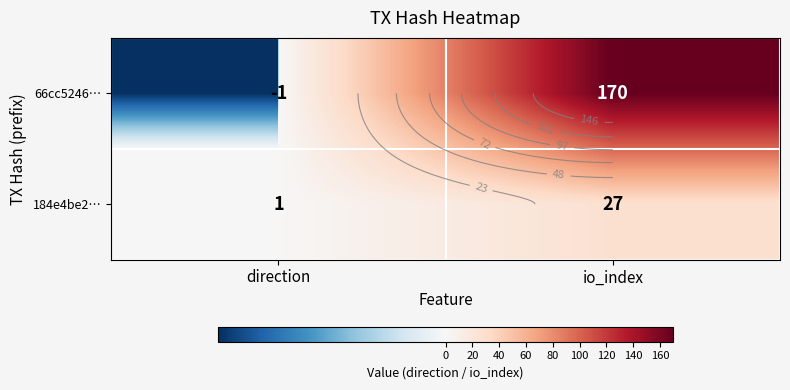

Which series changed the most between direction and io_index?

66cc5246…